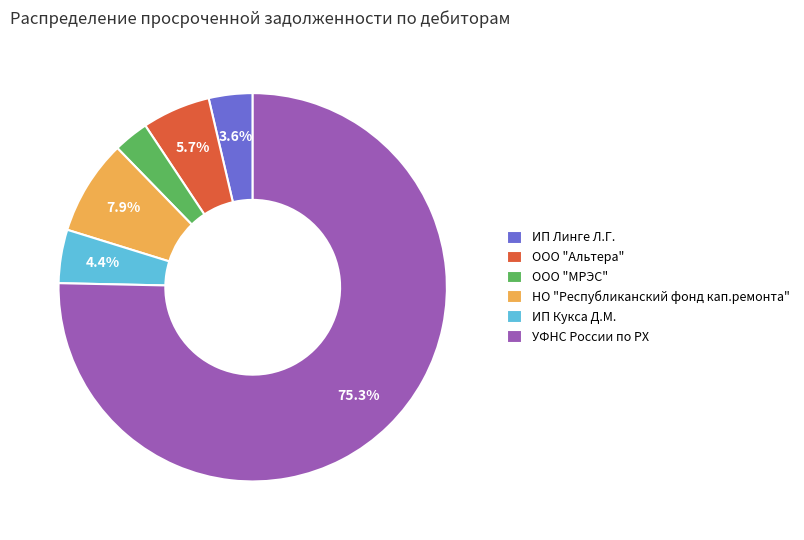

To the nearest percent, what percentage of the pie is УФНС России по РХ?

75%